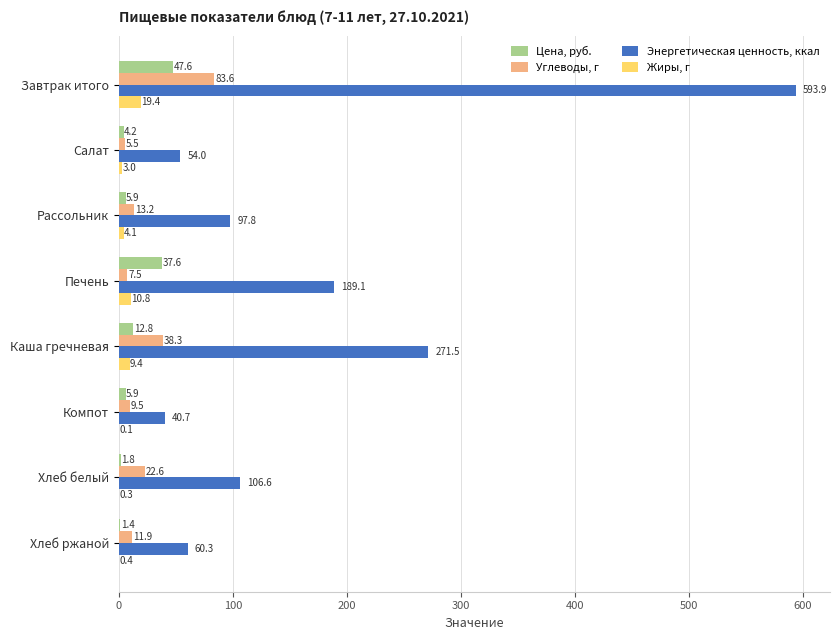

How many values in the Углеводы, г series exceed 13?

4